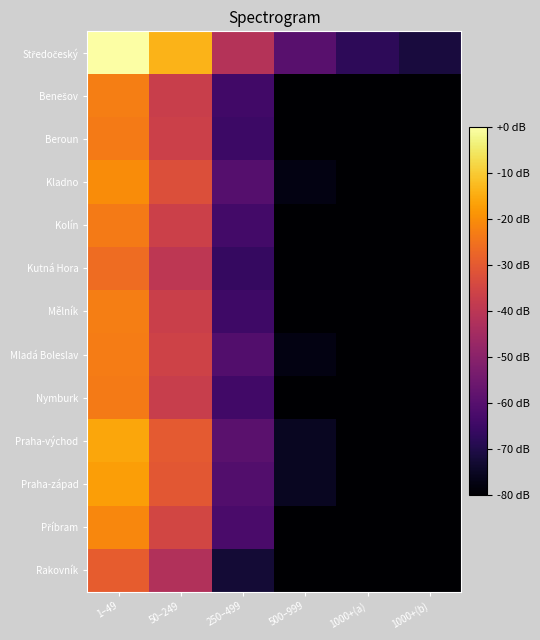

Rank the series at 1000+(a) from lowest to highest value.

Benešov, Příbram, Kolín, Kutná Hora, Rakovník, Nymburk, Beroun, Praha-západ, Kladno, Mělník, Mladá Boleslav, Praha-východ, Středočeský